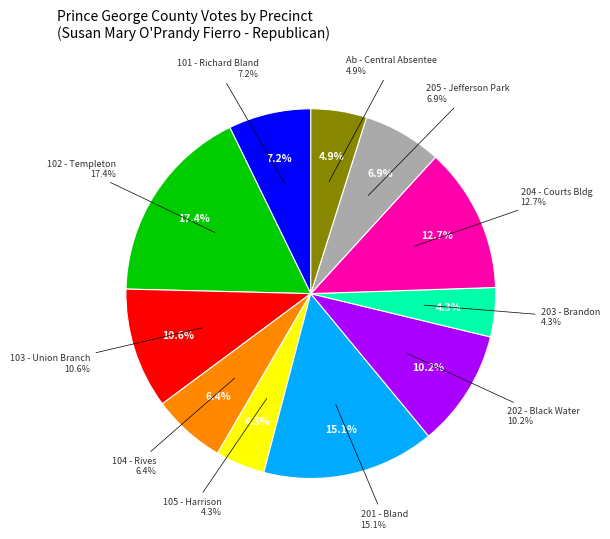

What percentage is the 101 - Richard Bland slice, to the nearest percent?

7%